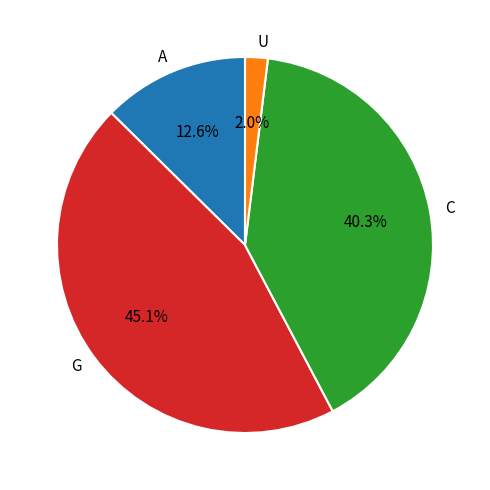

Rank the categories by value from highest to lowest.

G, C, A, U